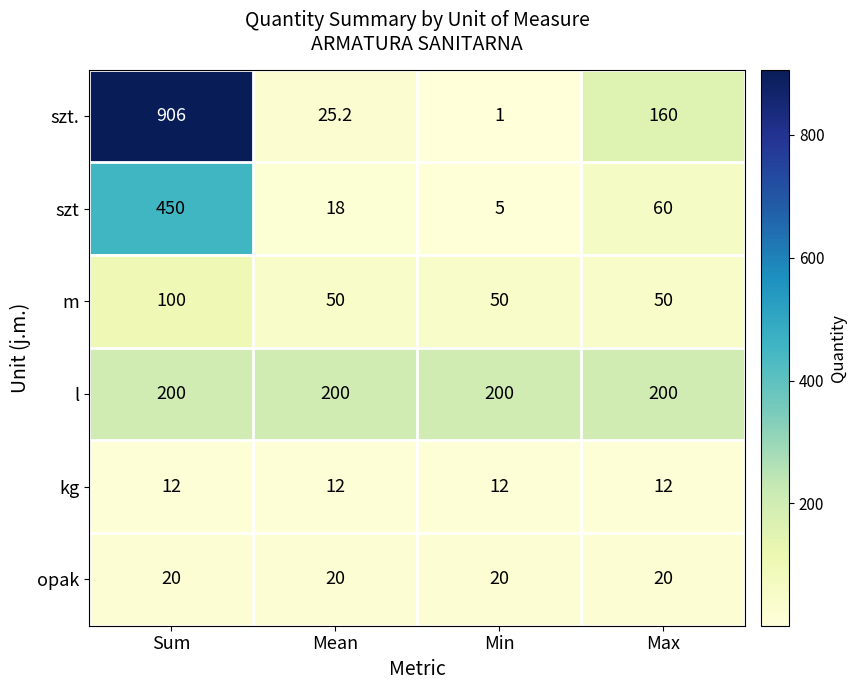

Which category has the highest value across all series?

Sum